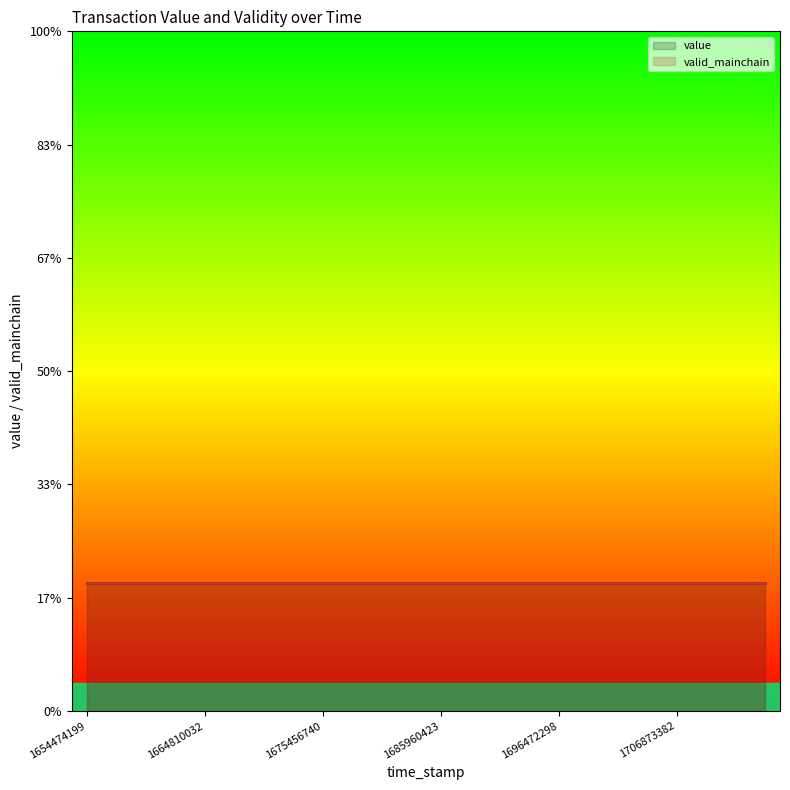

What is the smallest value displayed?

0.2